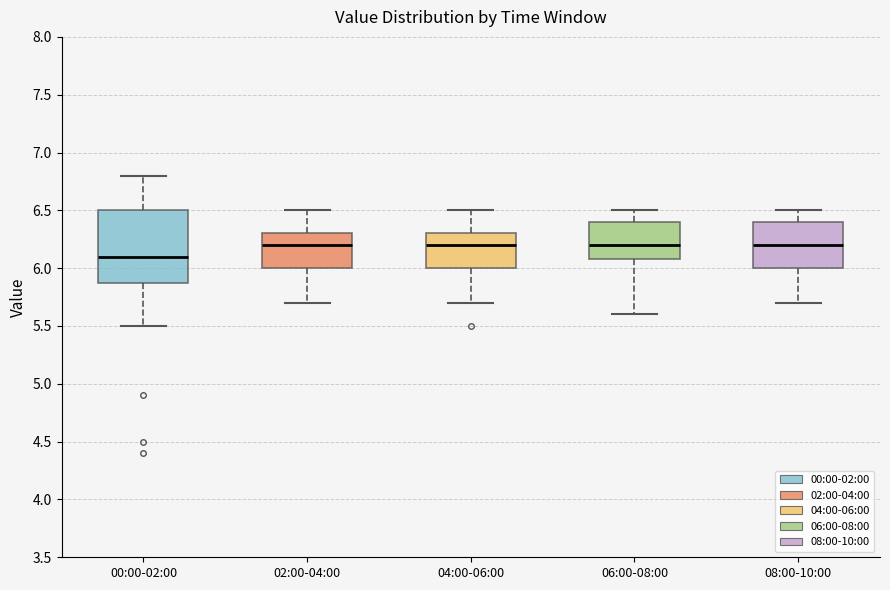

Comparing the boxes themselves (not the whiskers), which one is the tallest?

00:00-02:00